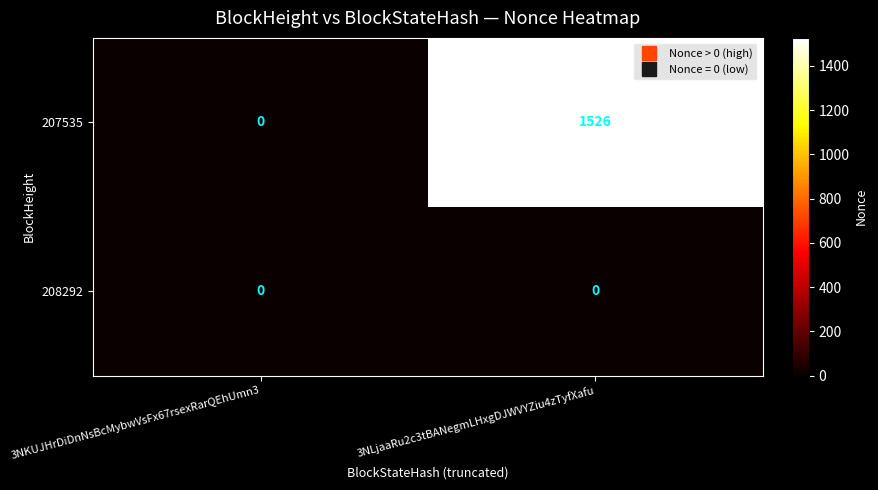

Rank the series by their maximum value, from highest to lowest.

207535, 208292